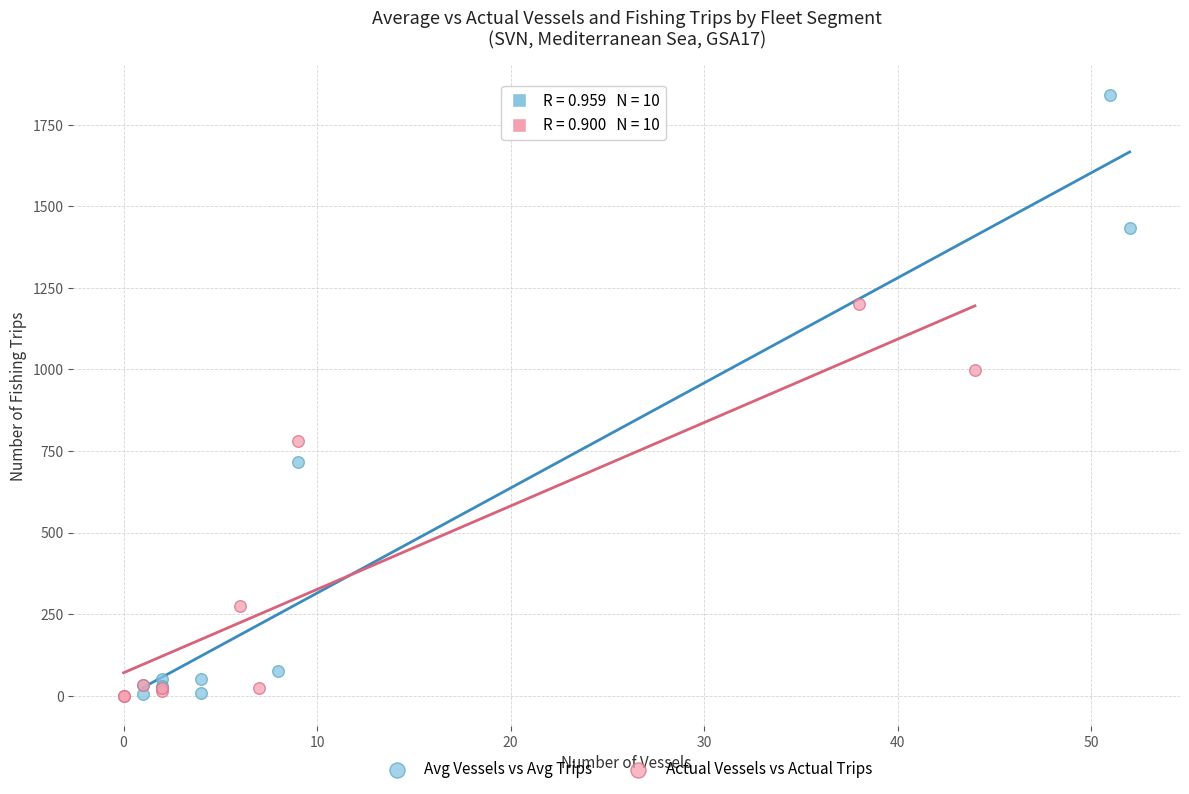

What are all the series names shown in the legend?

Avg Vessels vs Avg Trips, Actual Vessels vs Actual Trips